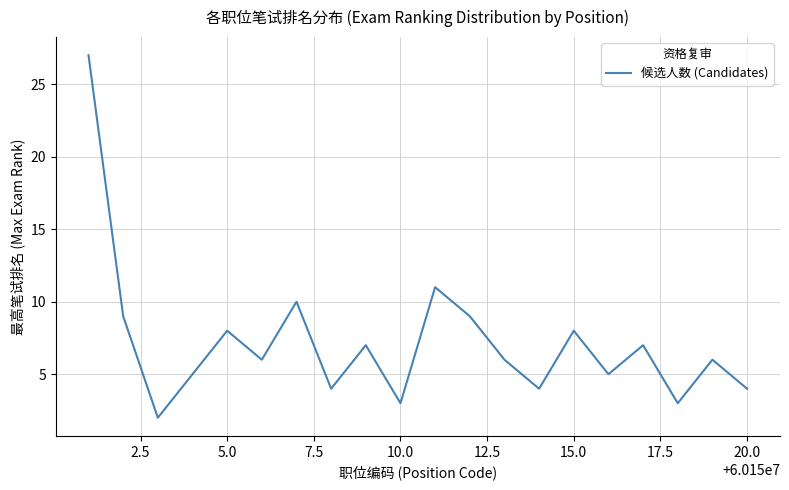

What is the difference between the maximum and minimum values?

25